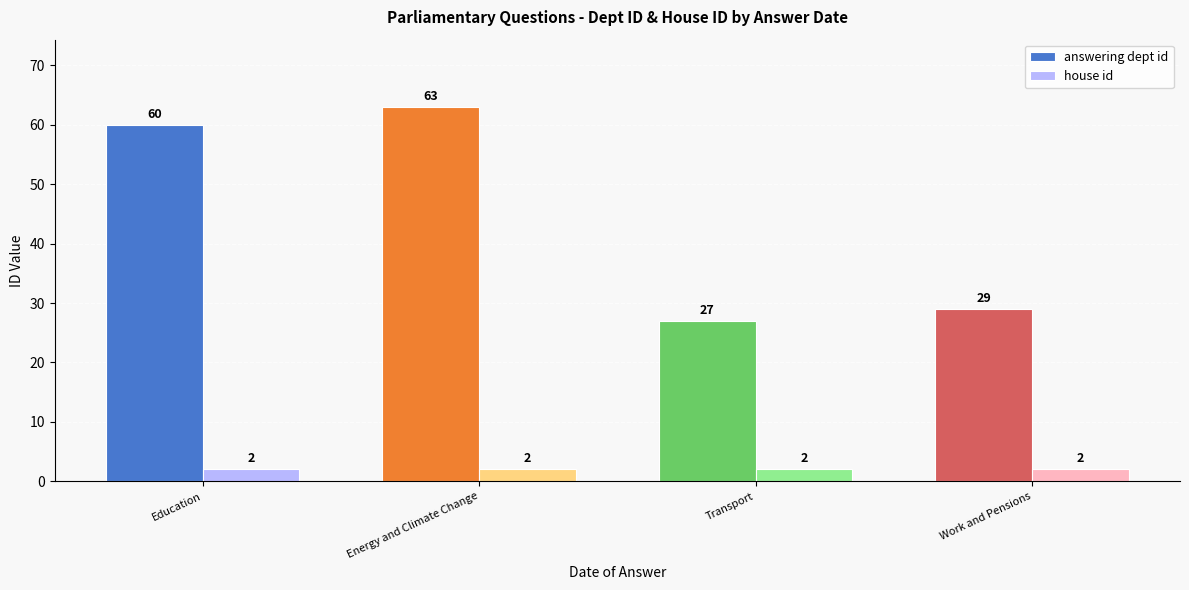

The value of answering dept id at Transport is 6. True or false?

False